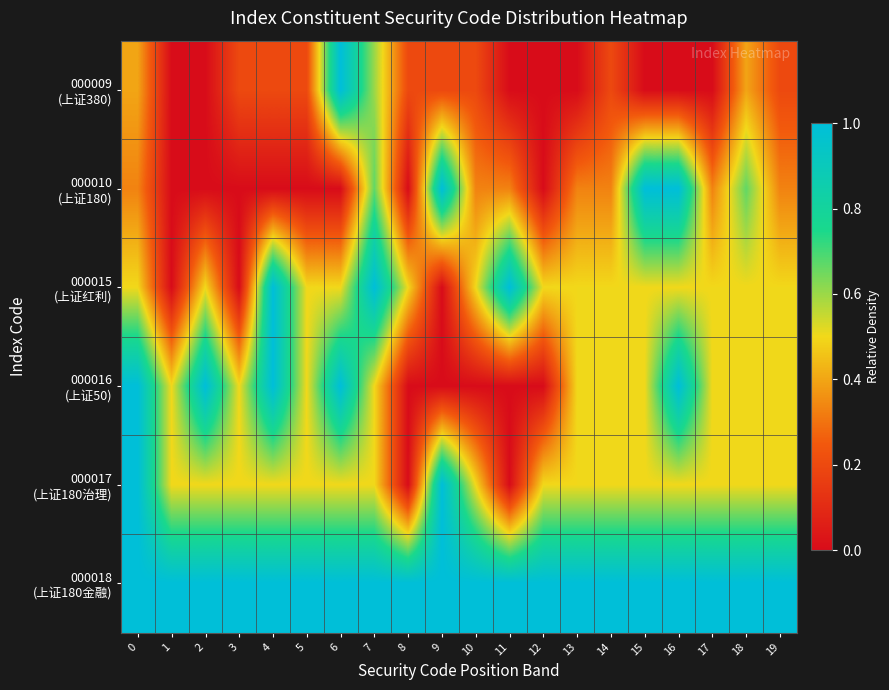

Which series has the largest total across all categories?

000018 (上证180金融)